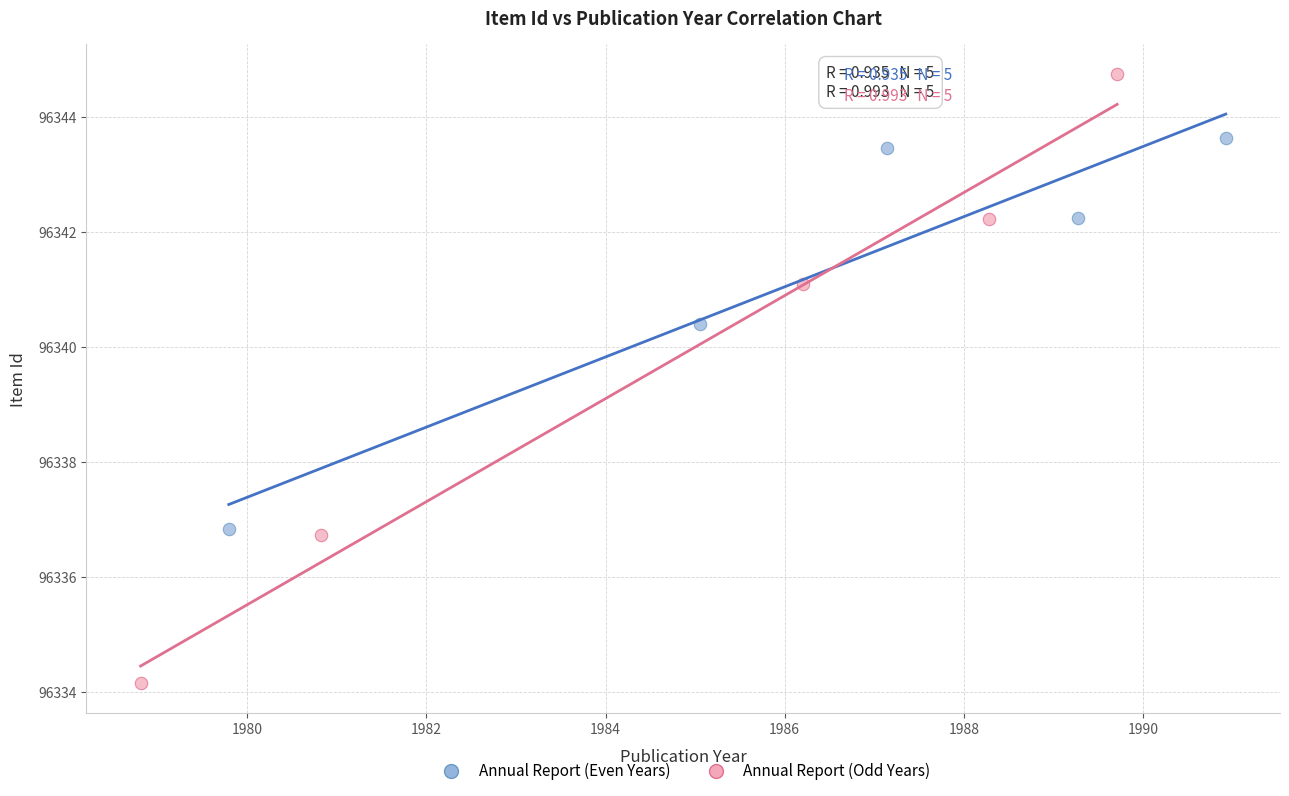

Which series has the largest Y range (max minus min)?

Annual Report (Odd Years)